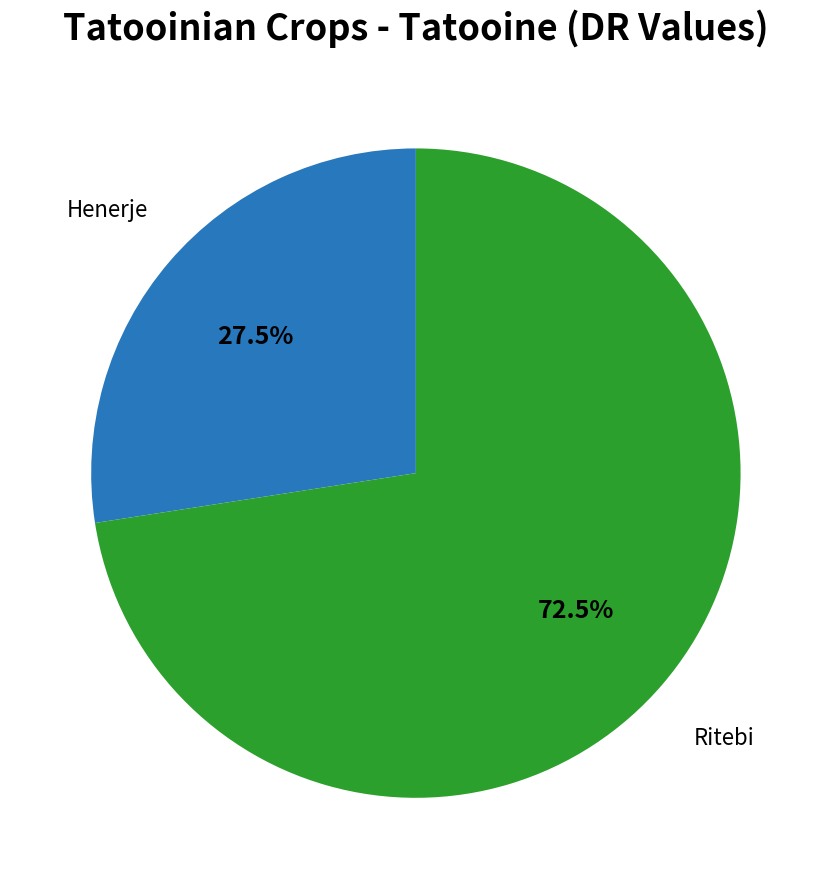

Is there a majority slice in this chart?

Yes